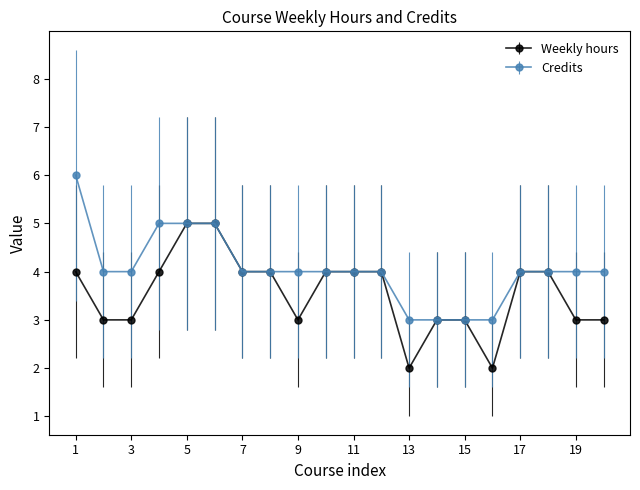

Which series has the largest total across all categories?

Credits